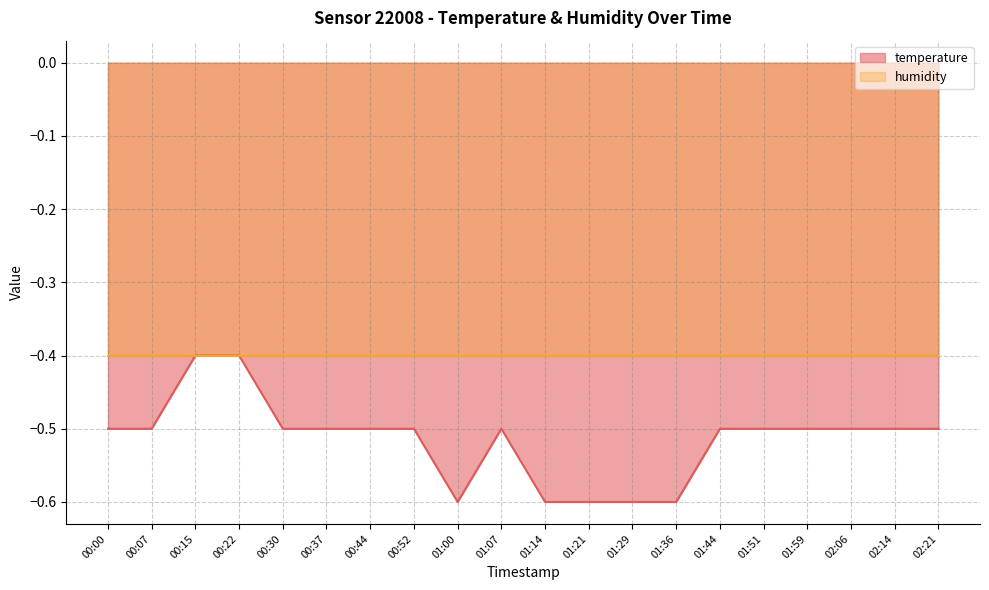

The chart shows a value of -0.4 at 00:22. True or false?

True